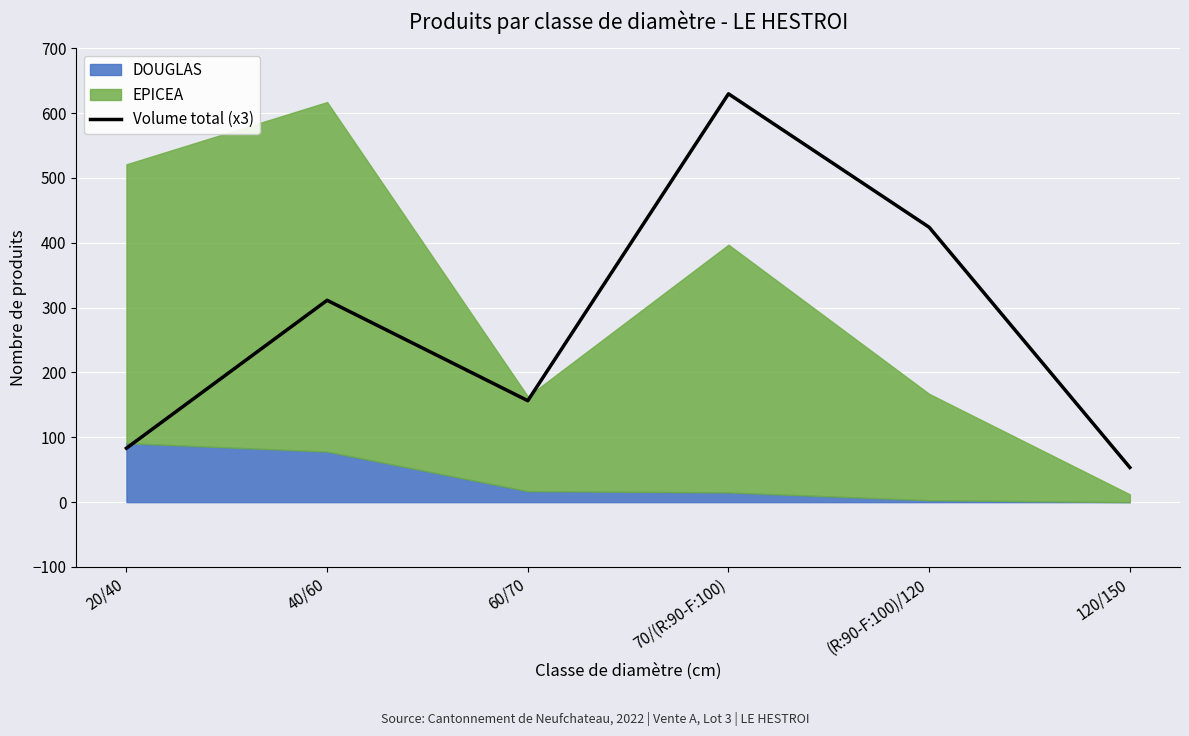

At which category does the chart reach its peak across all series?

70/(R:90-F:100)